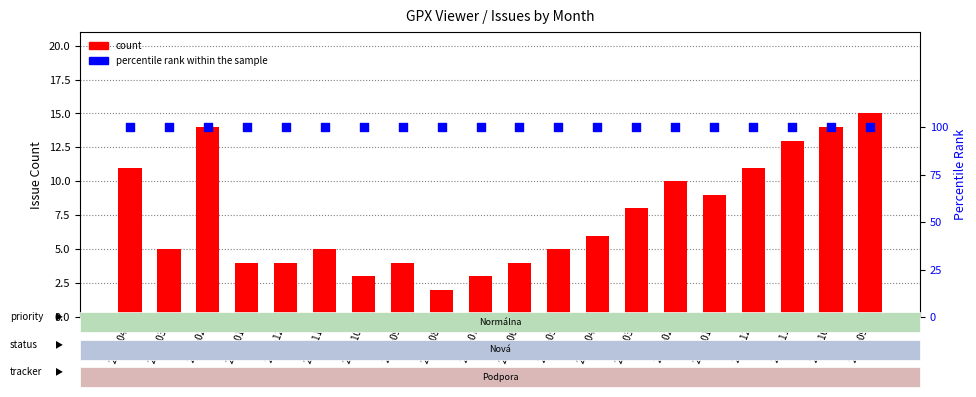

Is the value of percentile rank within the sample at 2023-05 greater than the value of count at 2023-09?

Yes